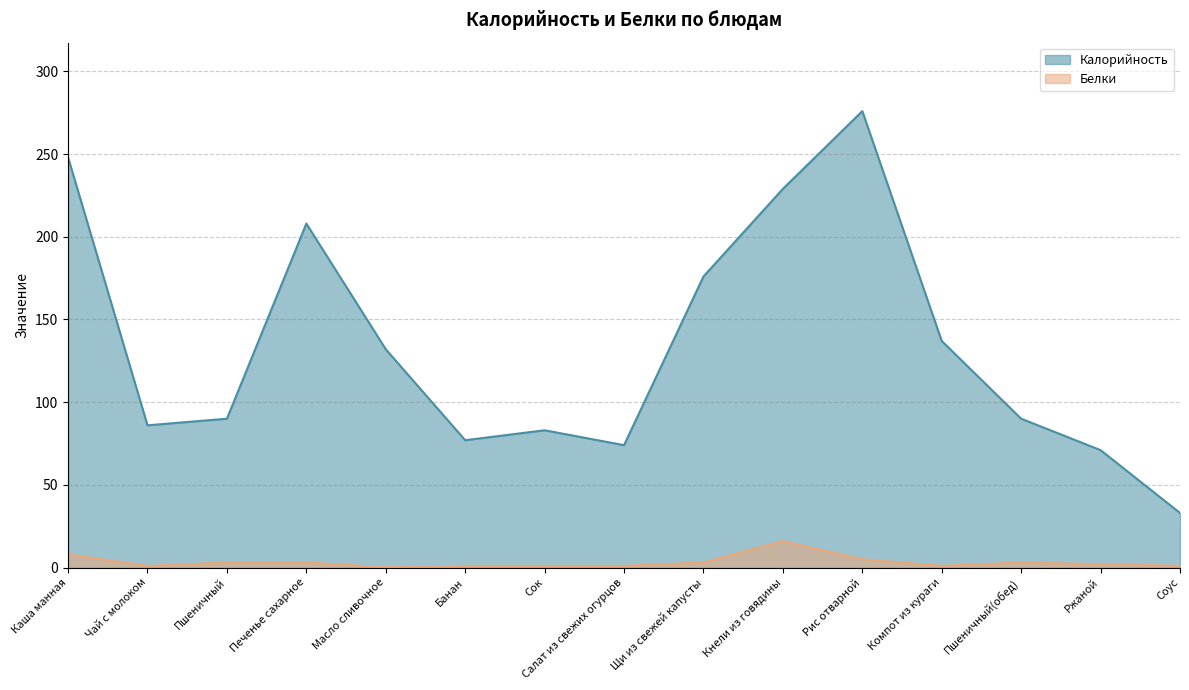

What value does the Калорийность series have at Каша манная?

248.0